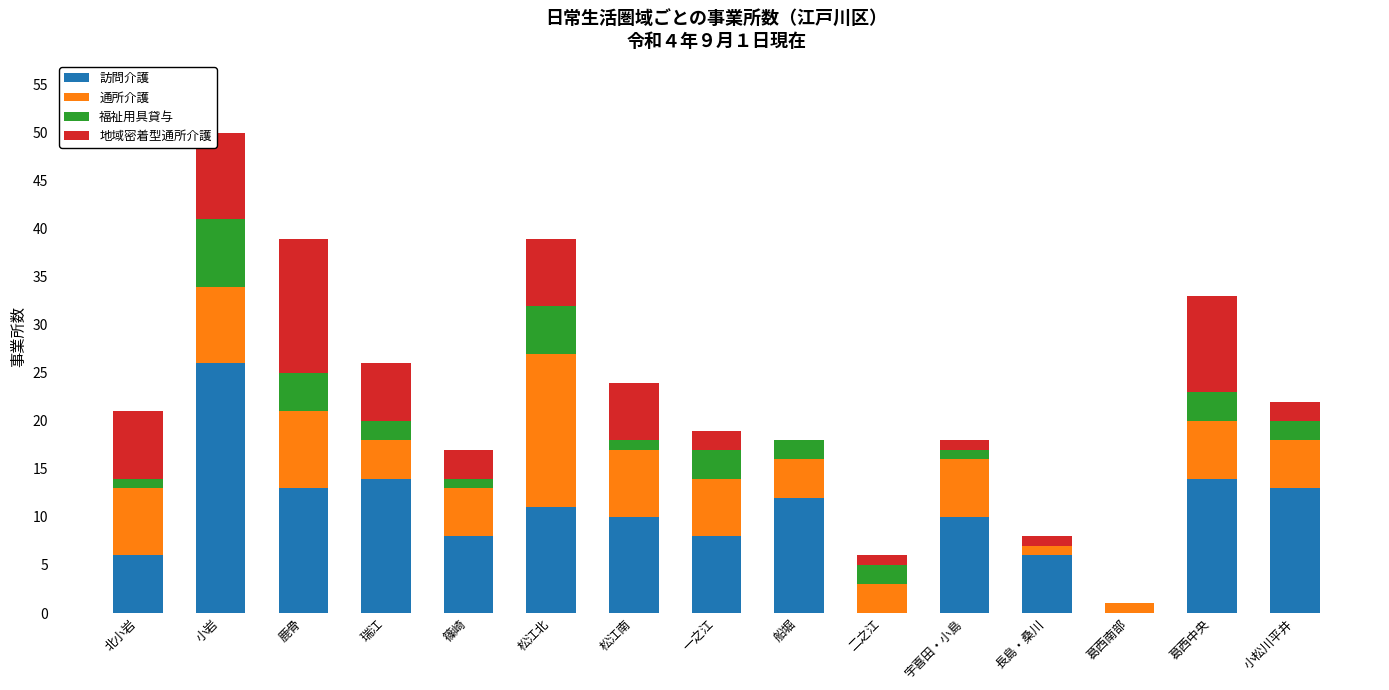

At which label does 訪問介護 reach its peak?

小岩